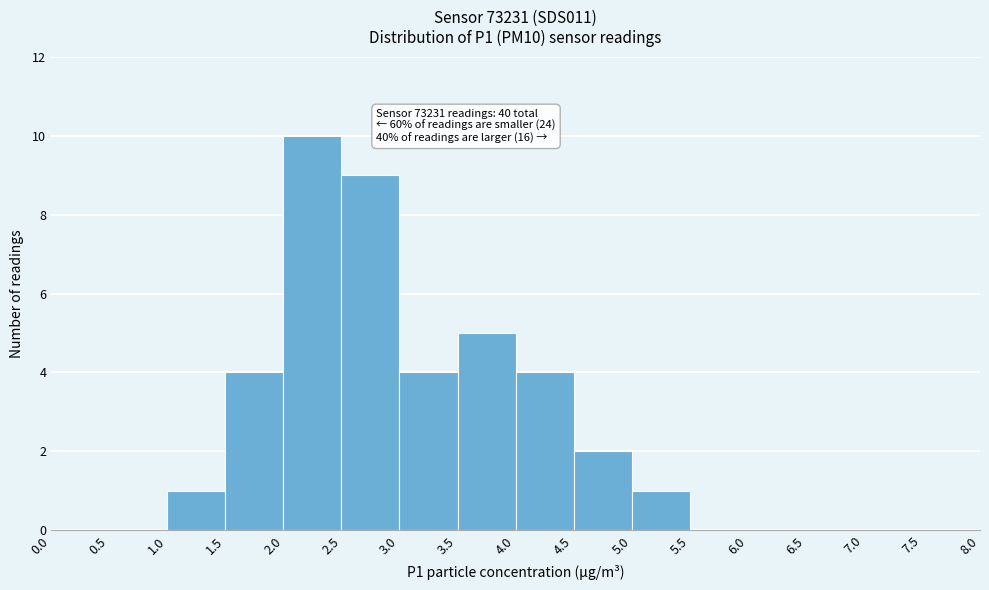

Which range on the x-axis has the tallest bar?

2.0 to 2.5